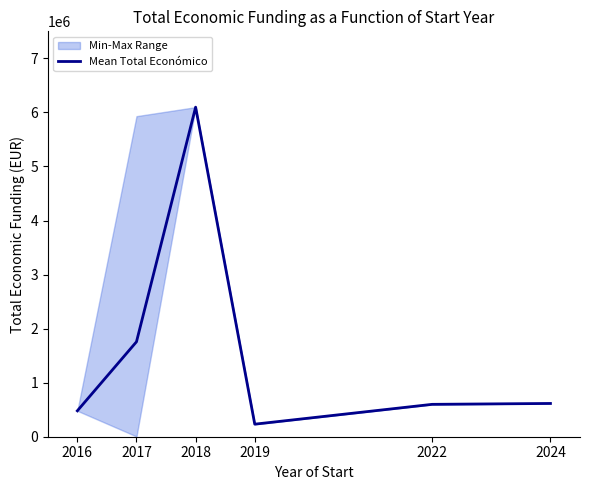

At which category does the chart reach its peak across all series?

2018